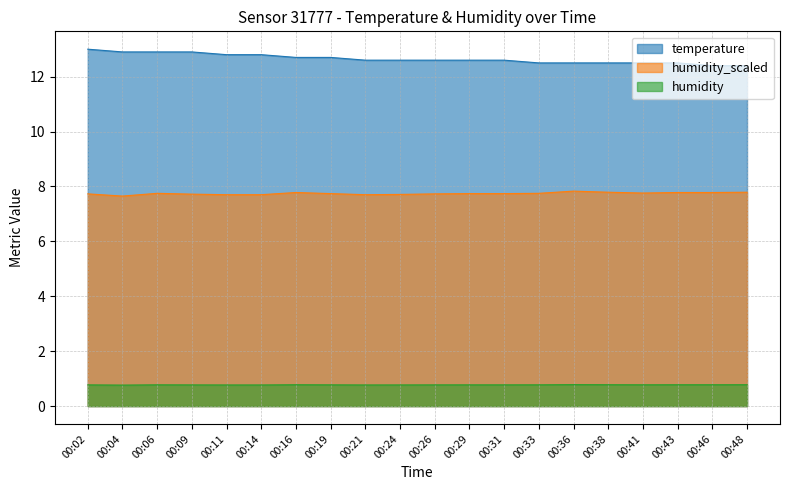

Rank the series by their average value, from highest to lowest.

temperature, humidity_scaled, humidity